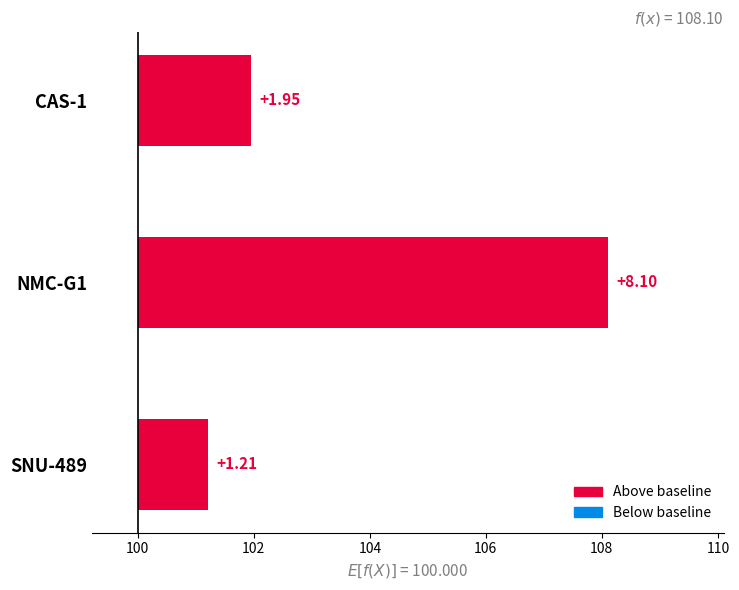

How many bars are there in total?

3